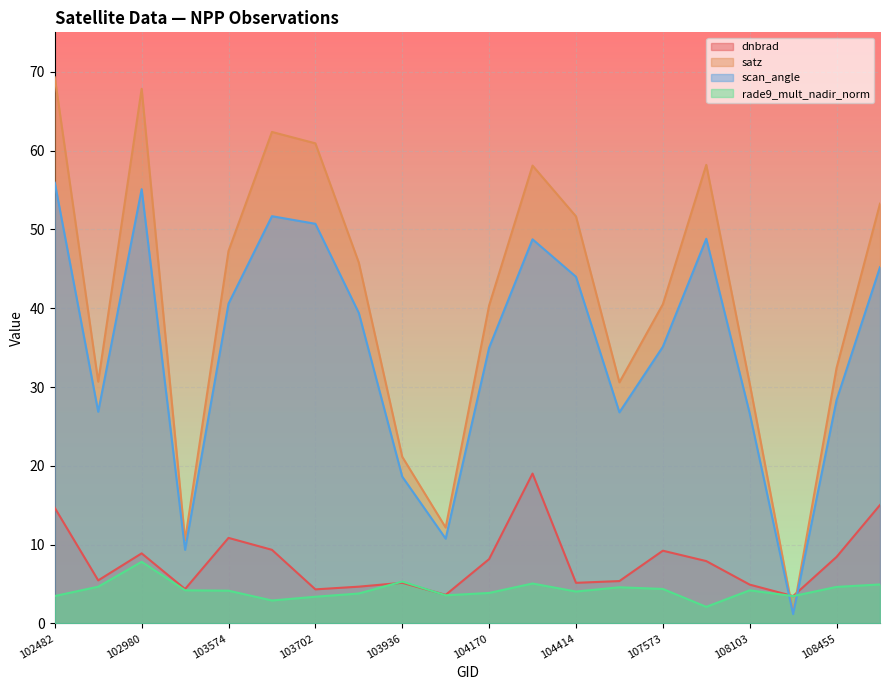

At which category does satz reach its first local peak?

102980